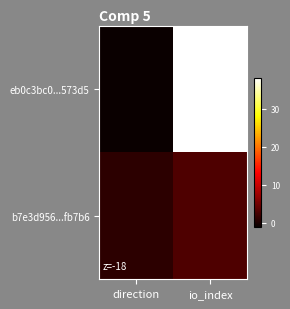

Reading left to right, extract all data points from this chart.

eb0c3bc0...573d5: direction=-1	io_index=38
b7e3d956...fb7b6: direction=1	io_index=3